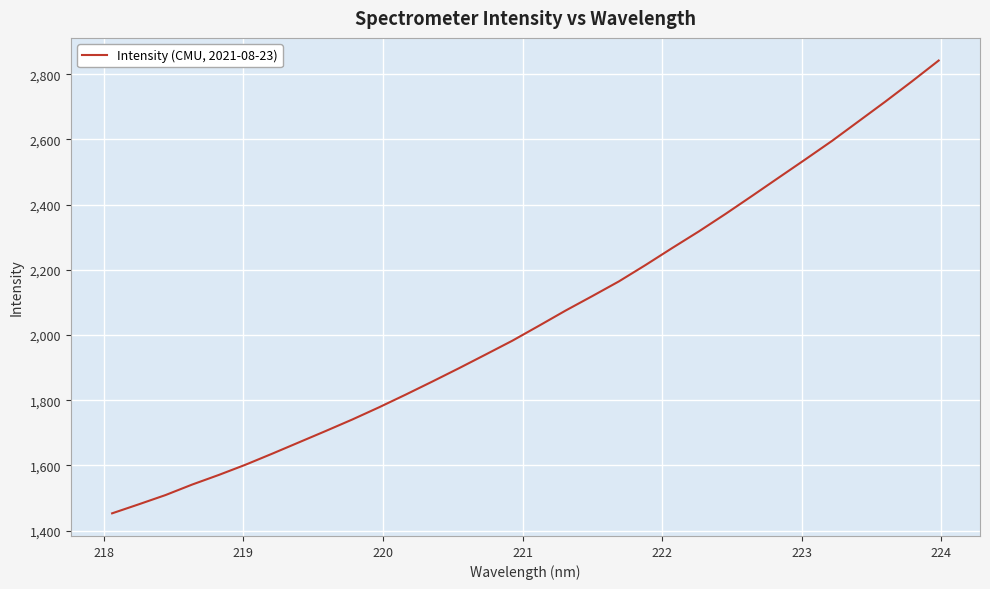

What is the maximum value shown in the chart?

2841.8